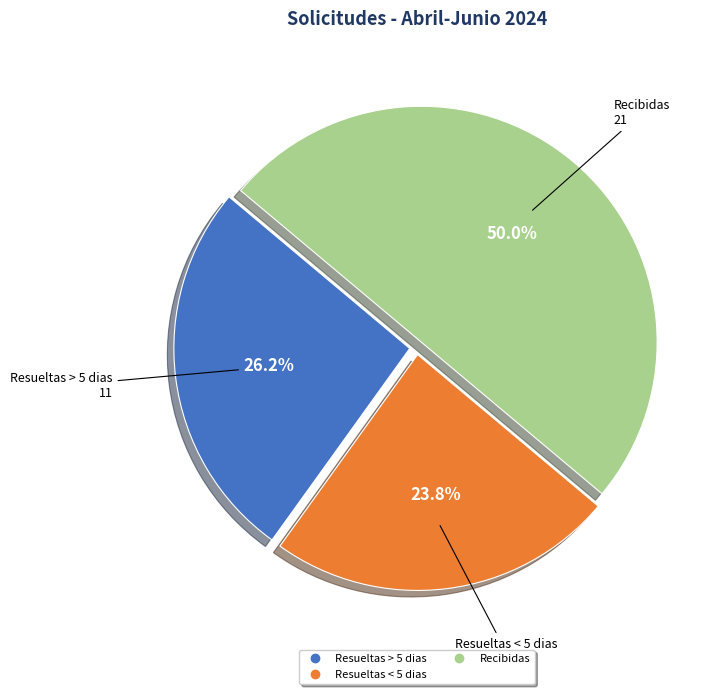

Count the number of slices in the pie.

3